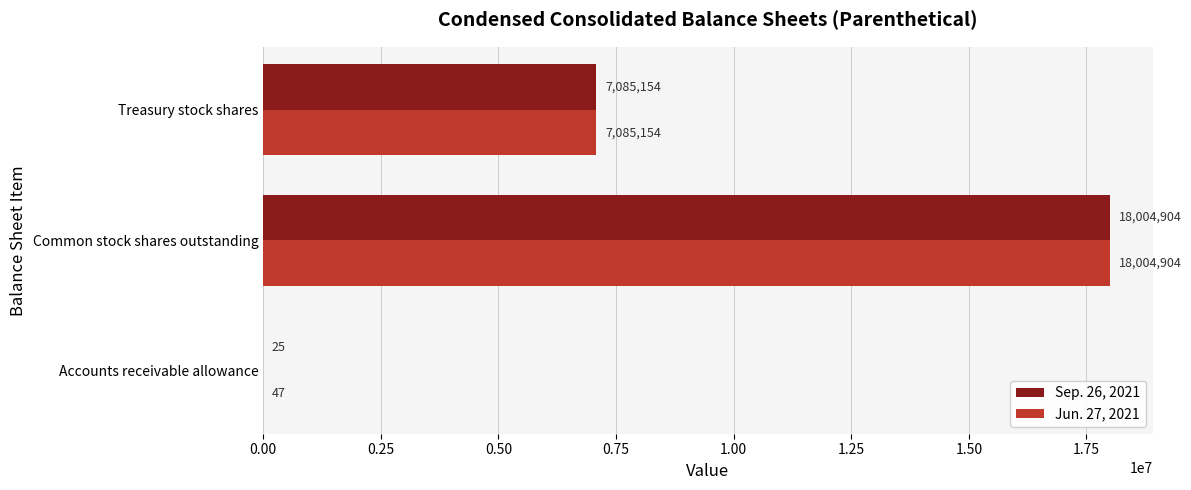

At which label does Jun. 27, 2021 reach its peak?

Common stock shares outstanding